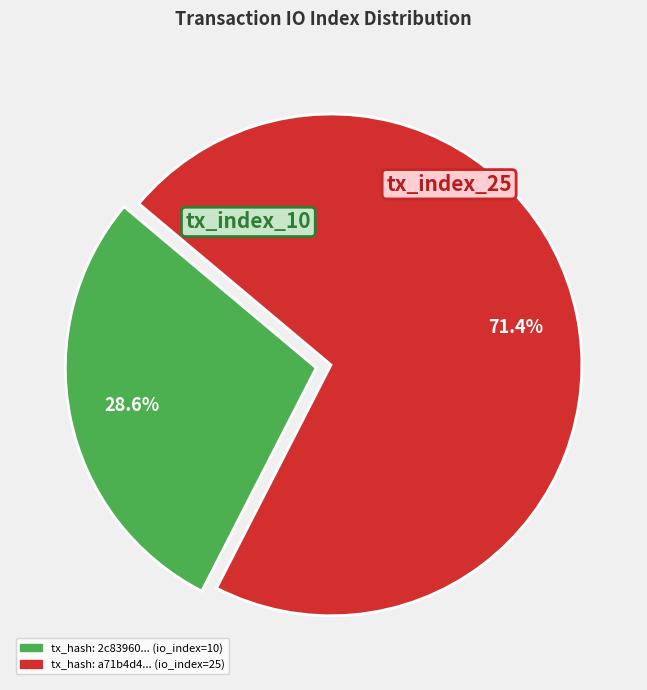

To the nearest percent, what is the combined percentage of tx_index_25 and tx_index_10?

100%